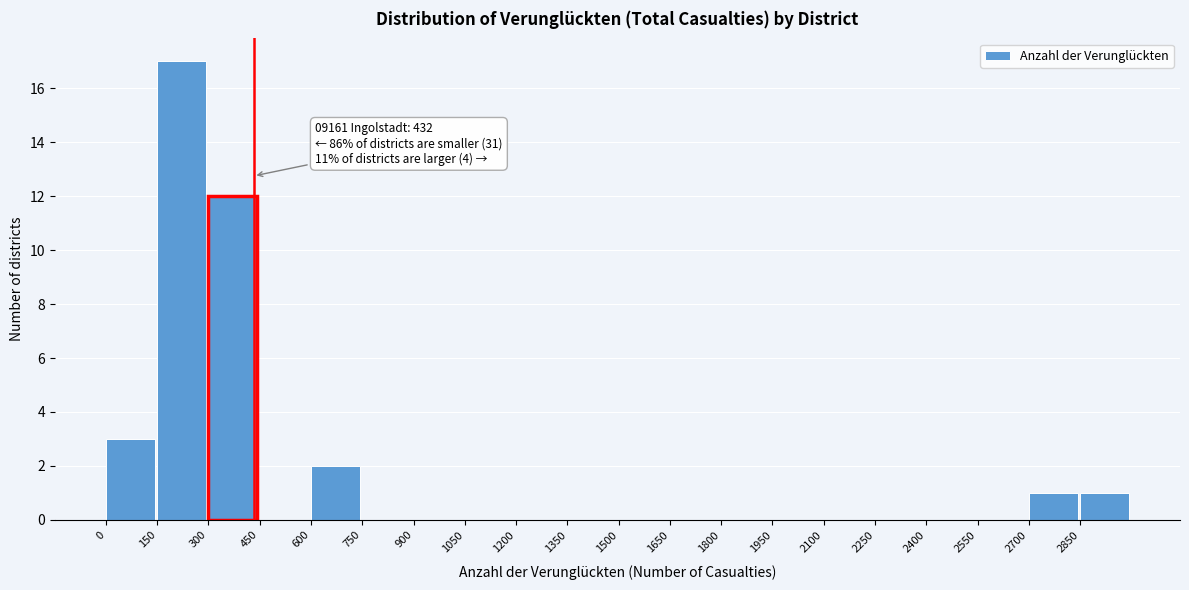

Which range on the x-axis has the tallest bar?

150 to 300